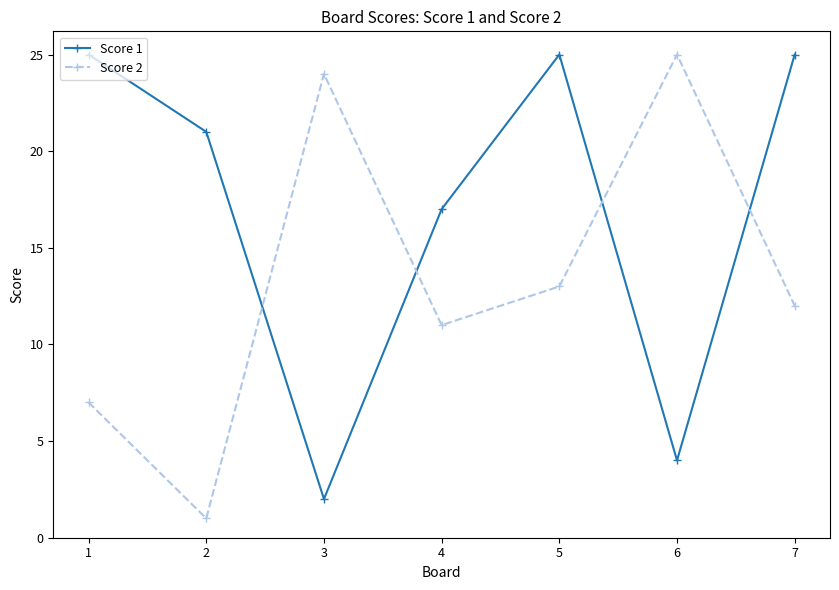

How many lines are shown in the chart?

2